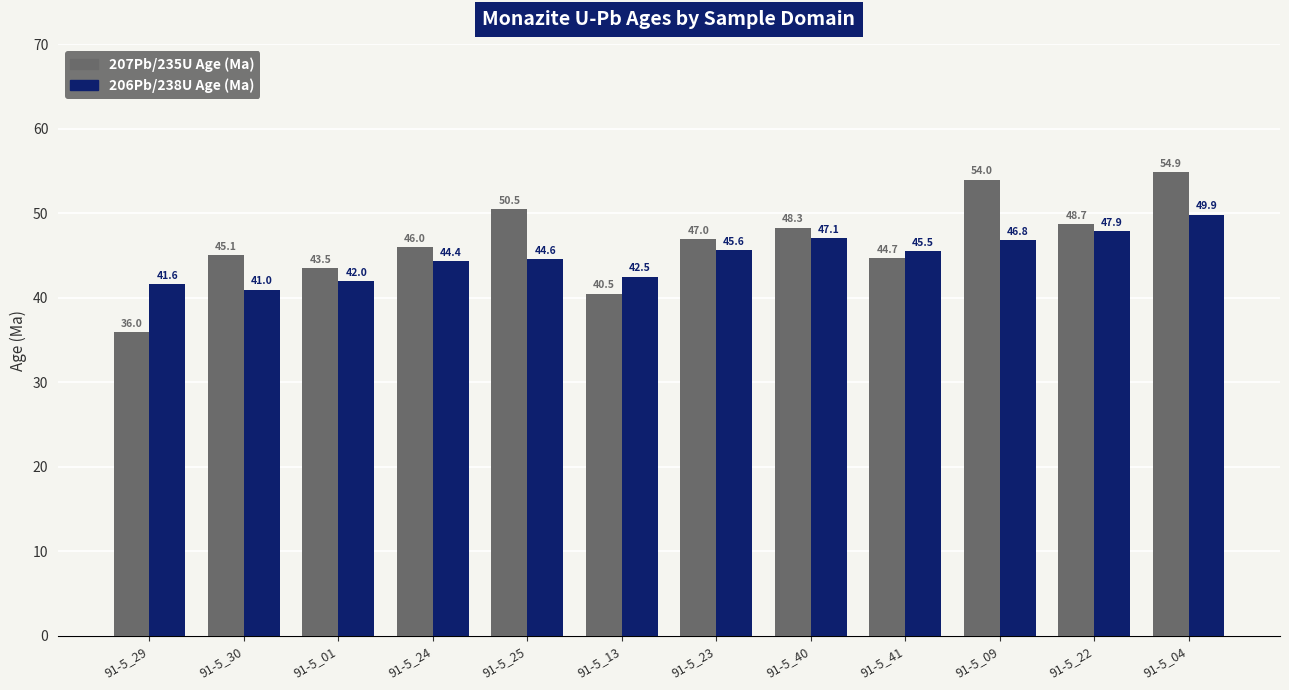

What is the difference between the 207Pb/235U Age (Ma) values at 91-5_13 and 91-5_24?

5.5